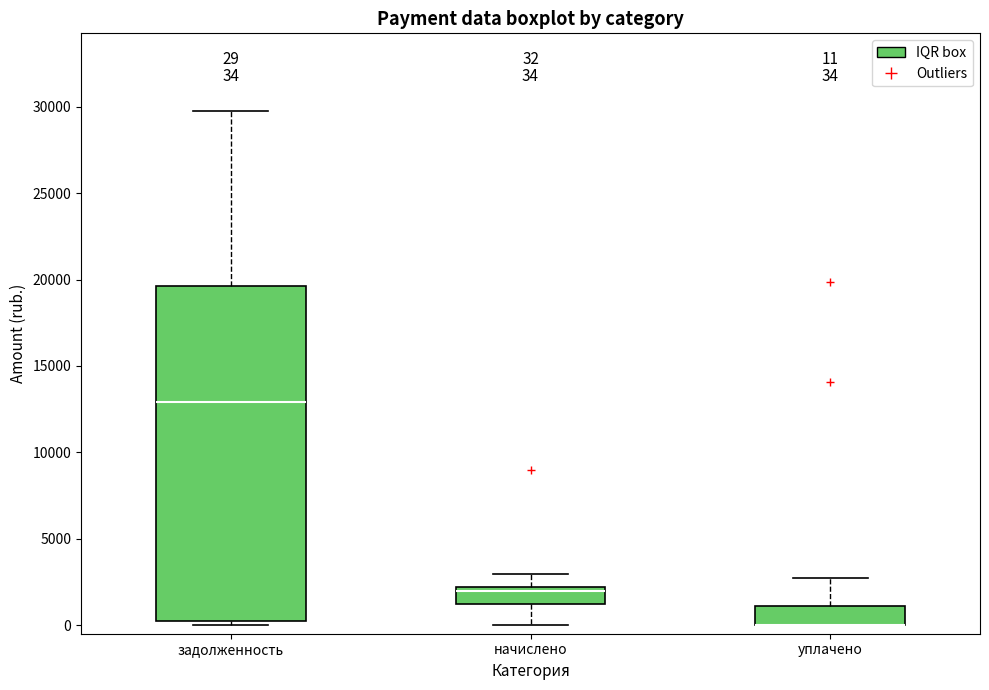

Which box is the tallest, from its lower edge to its upper edge?

задолженность